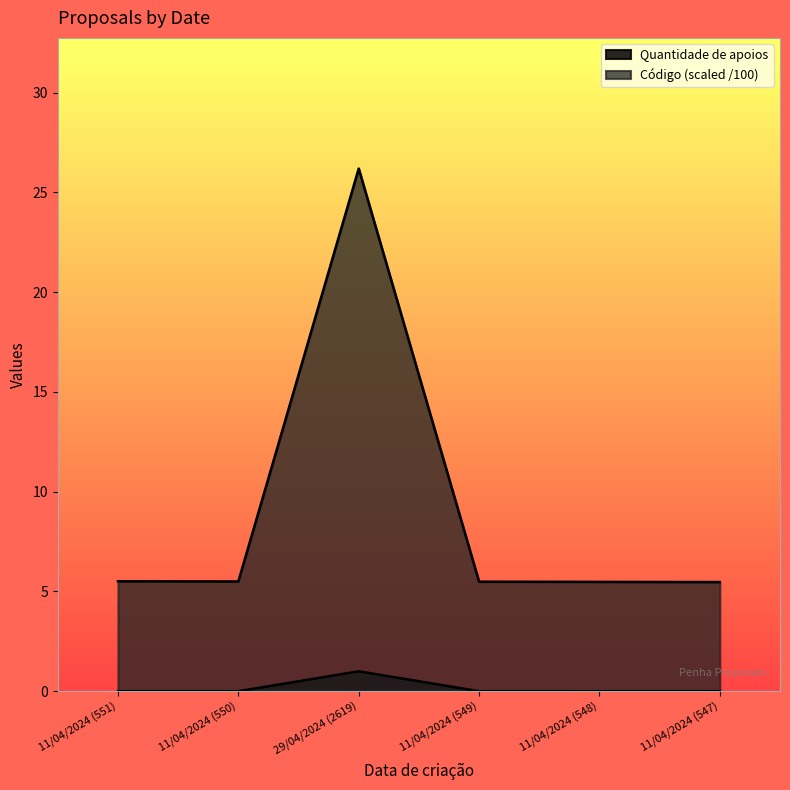

Reading left to right, extract all data points from this chart.

Quantidade de apoios: 11/04/2024 (551)=0.0	11/04/2024 (550)=0.0	29/04/2024 (2619)=1.0	11/04/2024 (549)=0.0	11/04/2024 (548)=0.0	11/04/2024 (547)=0.0
Código: 11/04/2024 (551)=5.5	11/04/2024 (550)=5.5	29/04/2024 (2619)=26.2	11/04/2024 (549)=5.5	11/04/2024 (548)=5.5	11/04/2024 (547)=5.5